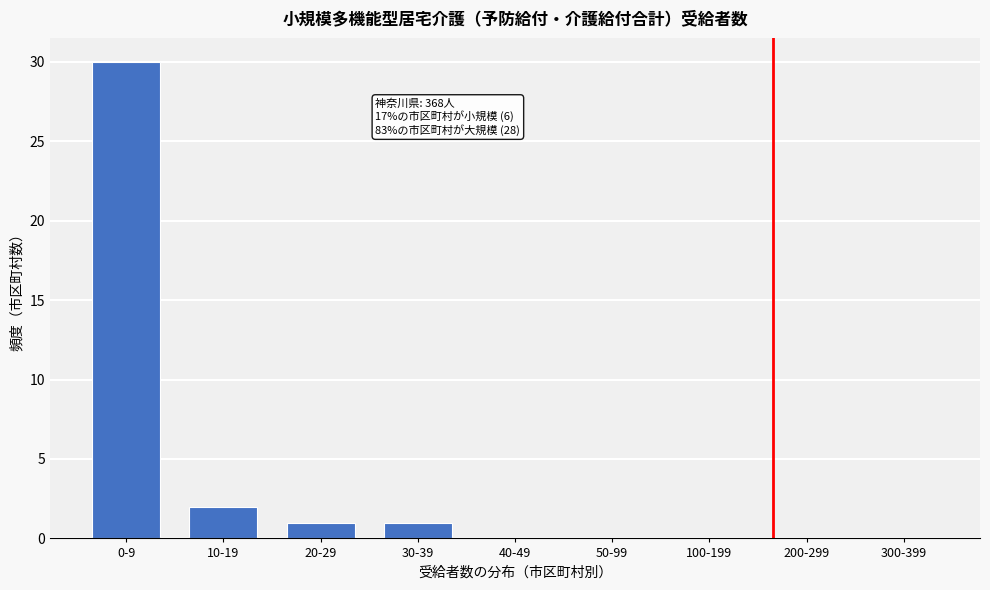

Reading left to right, extract all data points from this chart.

0-9=30	10-19=2	20-29=1	30-39=1	40-49=0	50-99=0	100-199=0	200-299=0	300-399=0